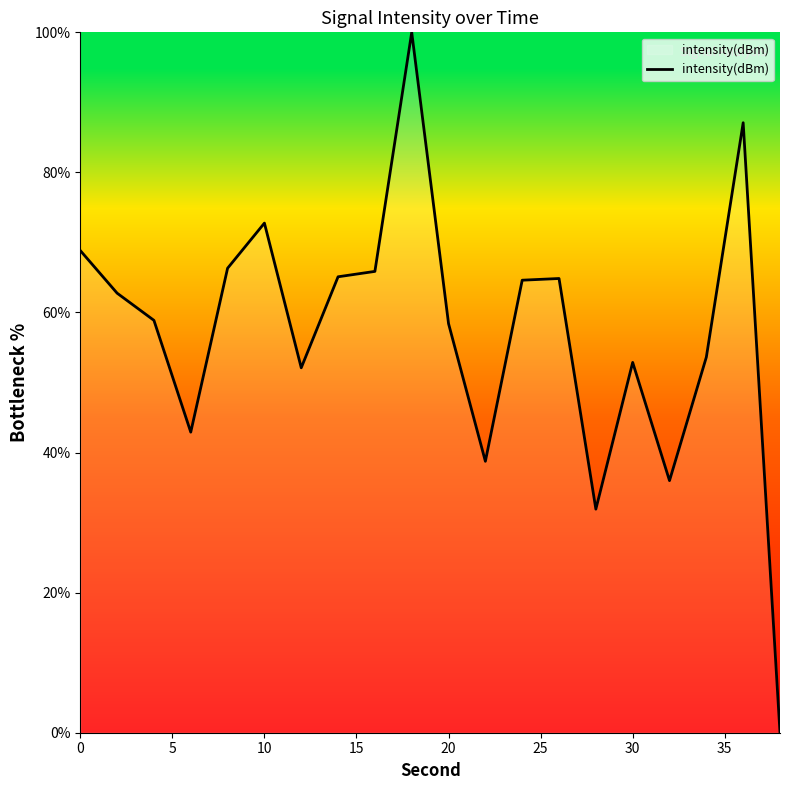

What is the difference between the maximum and minimum values?

100.0